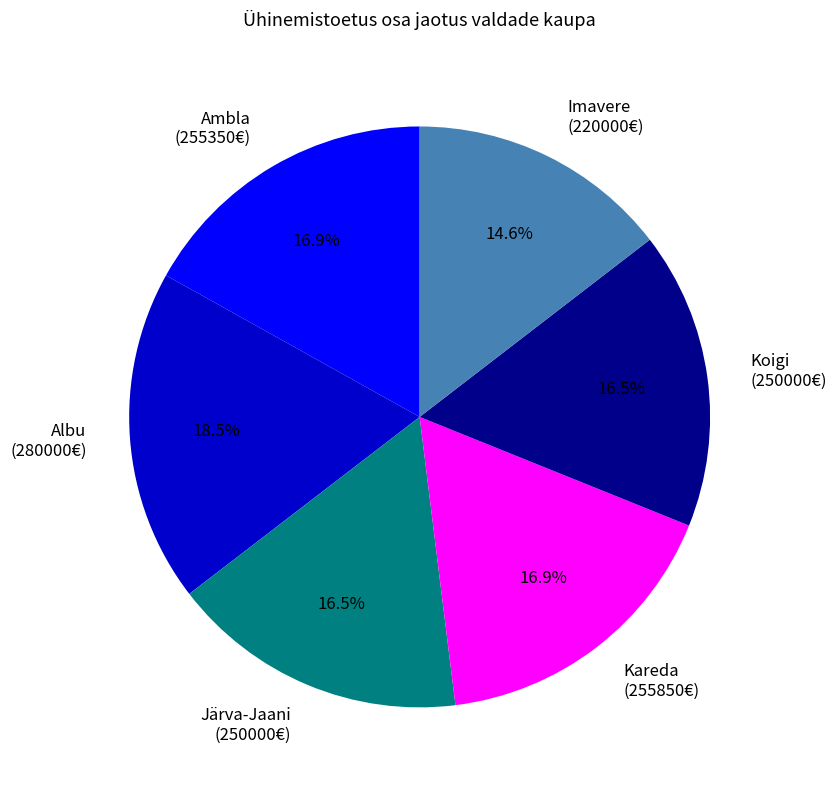

Is Albu (280000€) the majority of the pie?

No